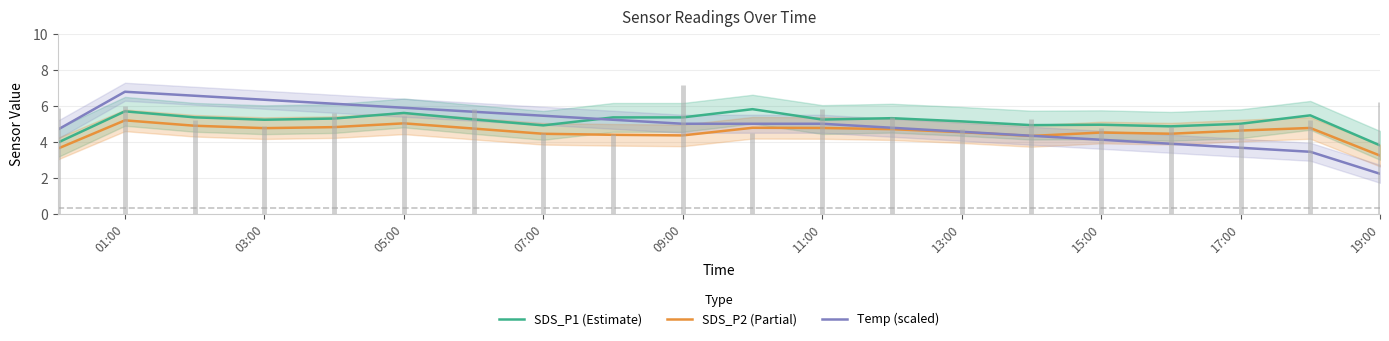

What is the maximum value for Temp (scaled)?

6.8